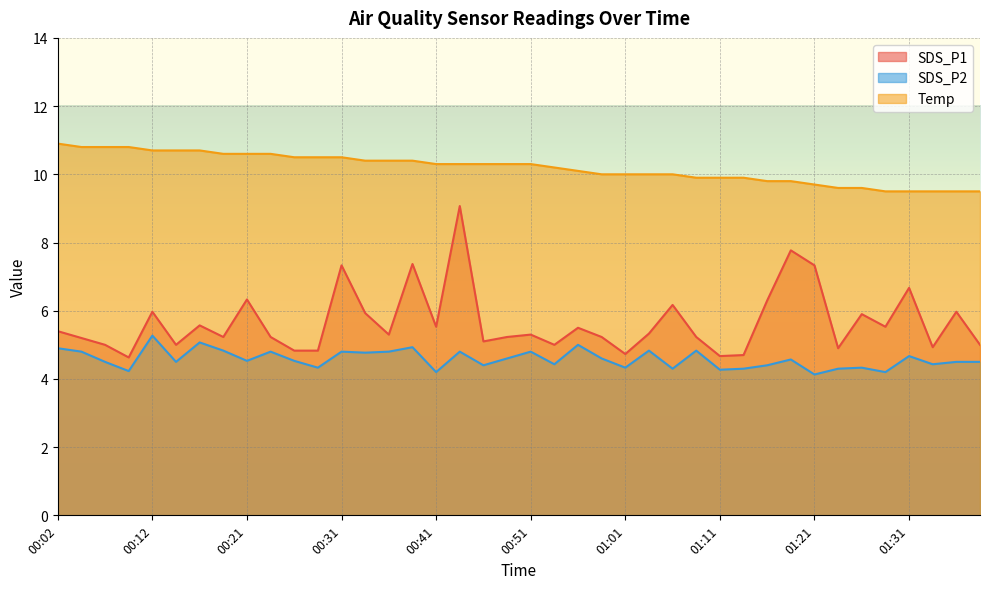

List the series in order of their overall mean, highest first.

Temp, SDS_P1, SDS_P2